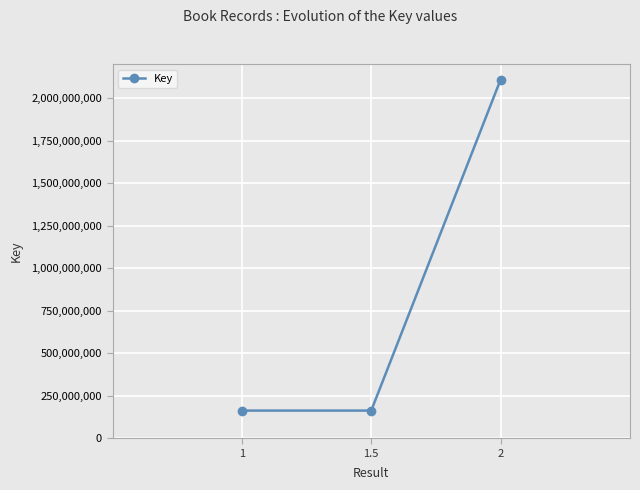

What is the sum of all values?

2434027846